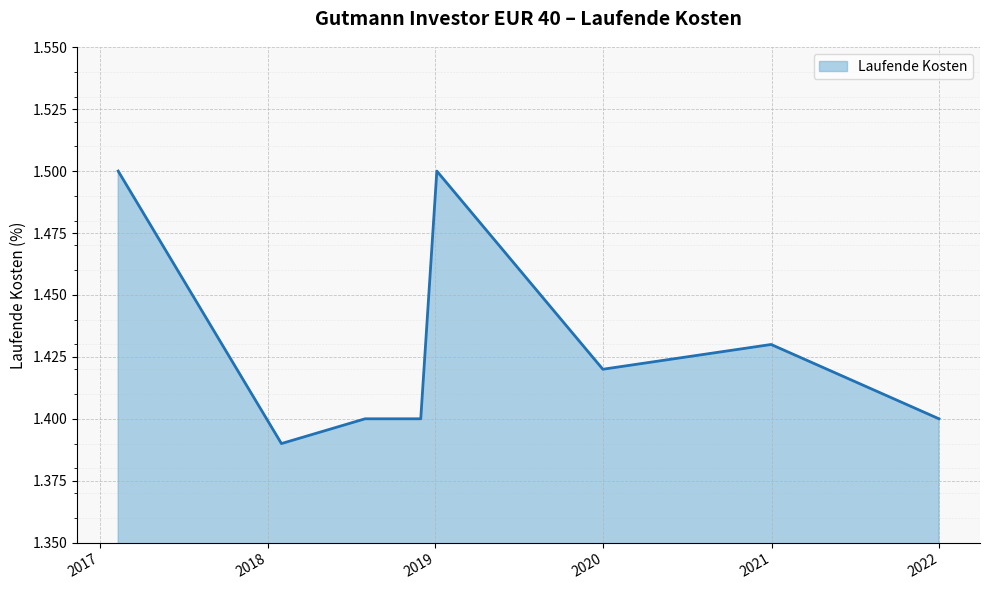

What is the greatest value displayed?

1.5